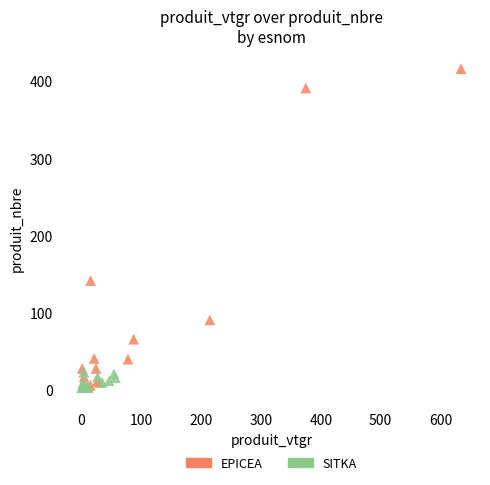

Which series reaches the maximum Y coordinate?

EPICEA